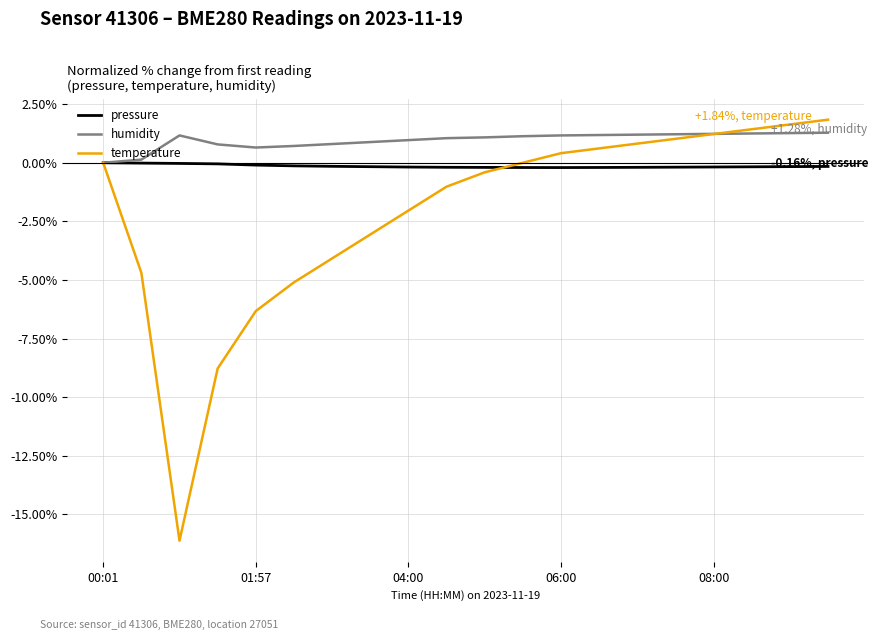

Which series has the widest spread of values?

temperature